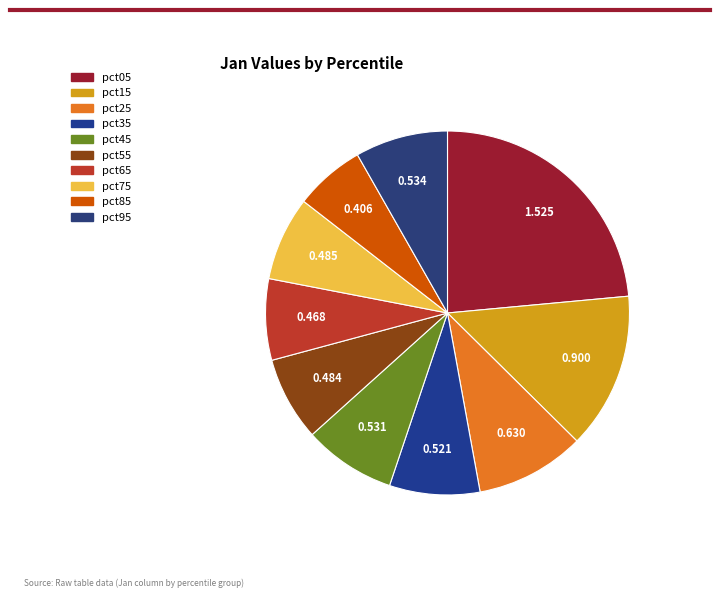

To the nearest percent, what portion does pct35 represent?

8%